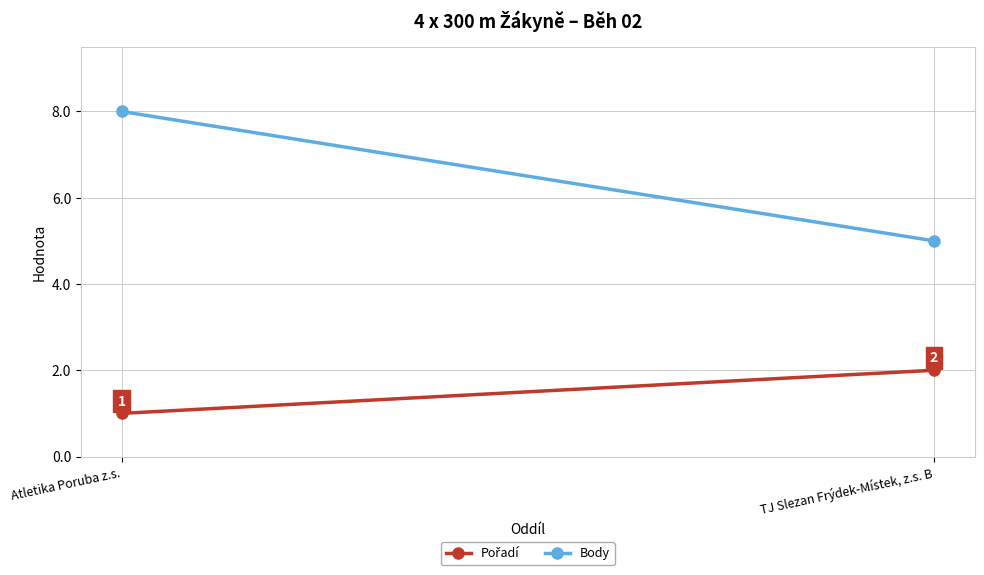

How many lines are shown in the chart?

2